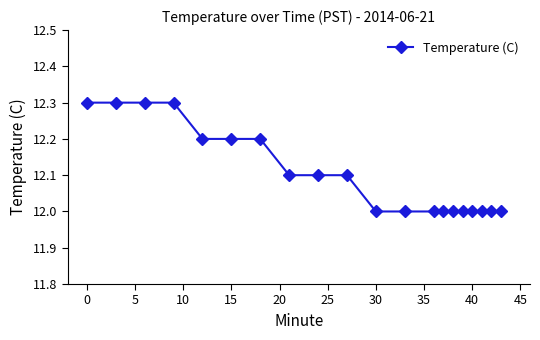

Reading left to right, list all the values displayed in this chart.

12.3	12.3	12.3	12.3	12.2	12.2	12.2	12.1	12.1	12.1	12.0	12.0	12.0	12.0	12.0	12.0	12.0	12.0	12.0	12.0